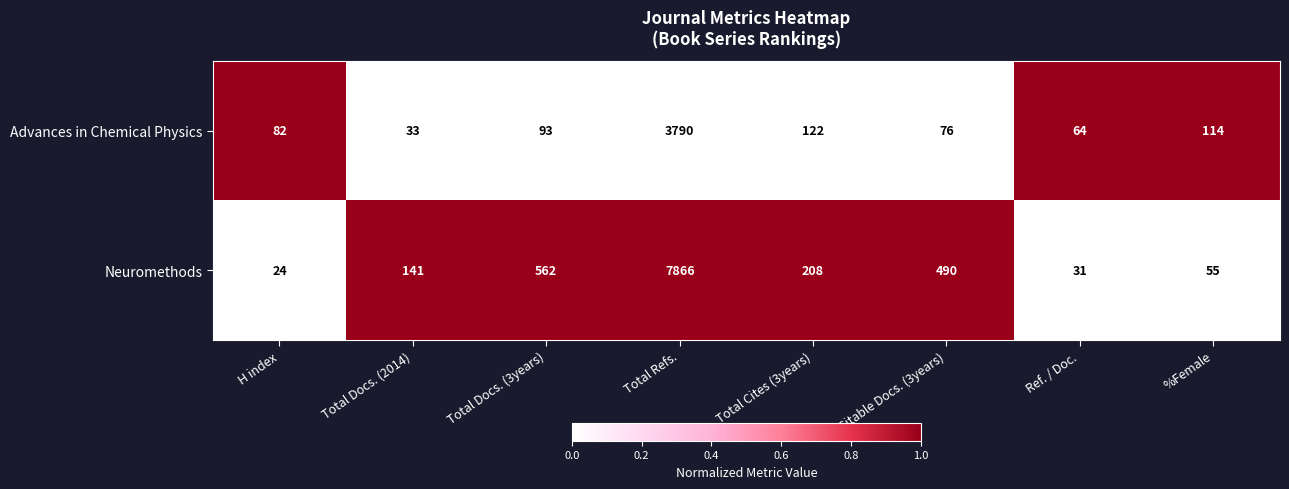

Where is Neuromethods nearest to the value 3945?

Total Docs. (3years)